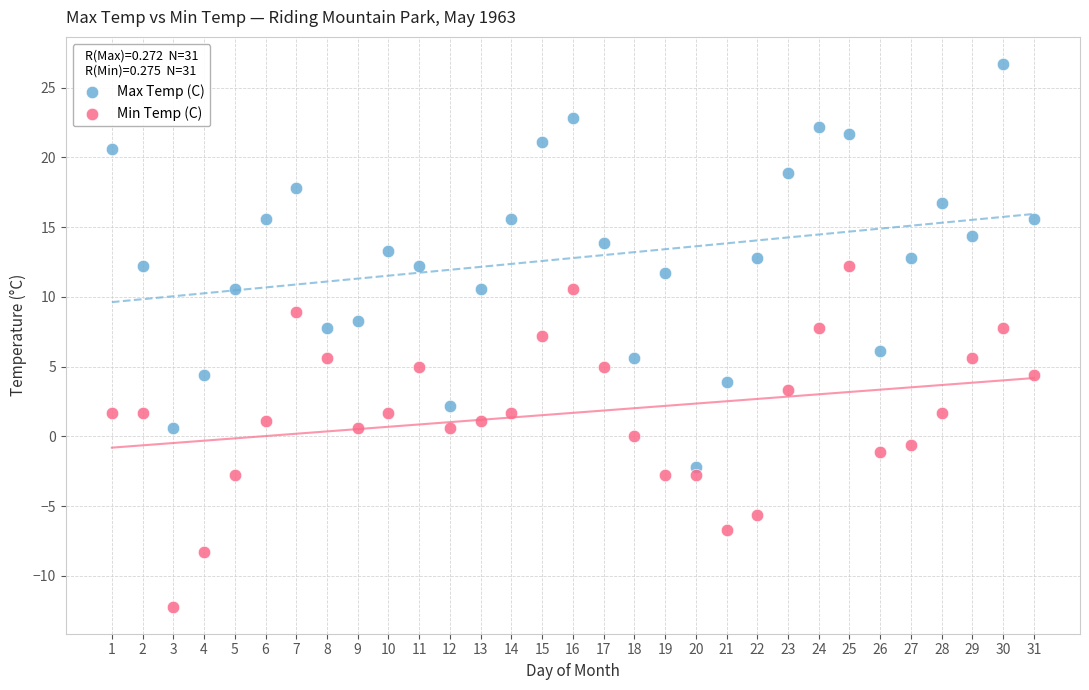

Which series has the widest spread of Y values?

Max Temp (C)